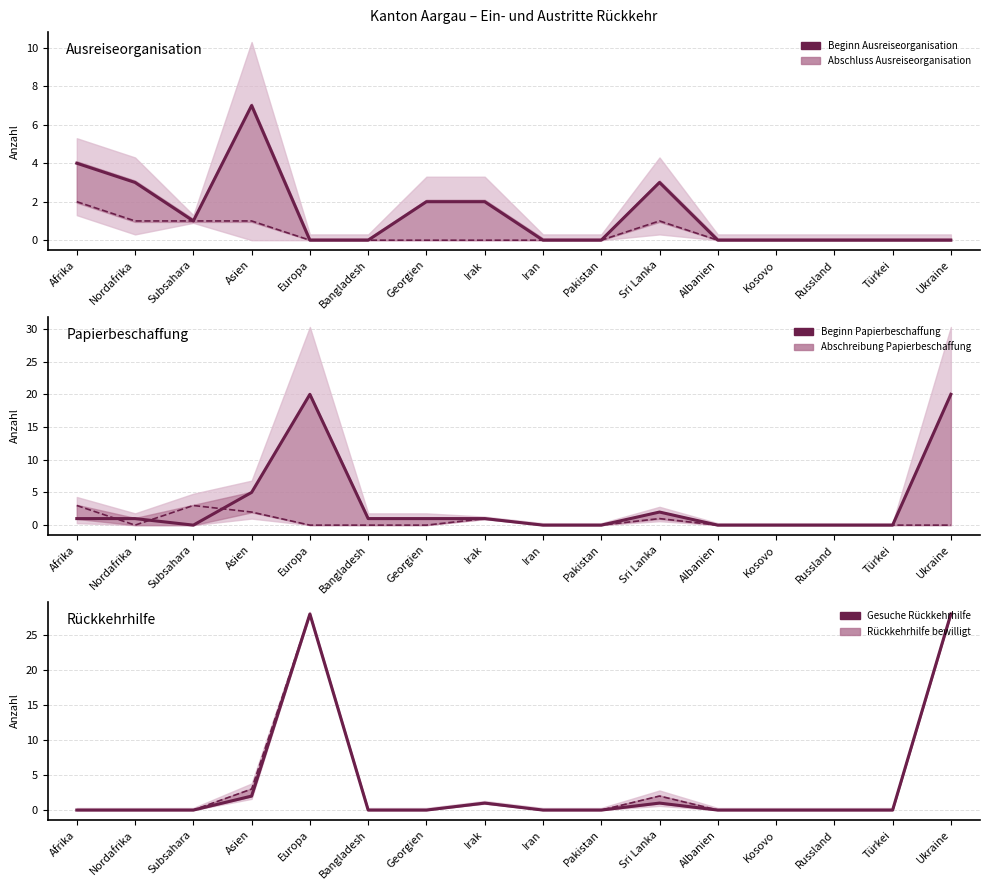

How many distinct data groups are displayed?

6